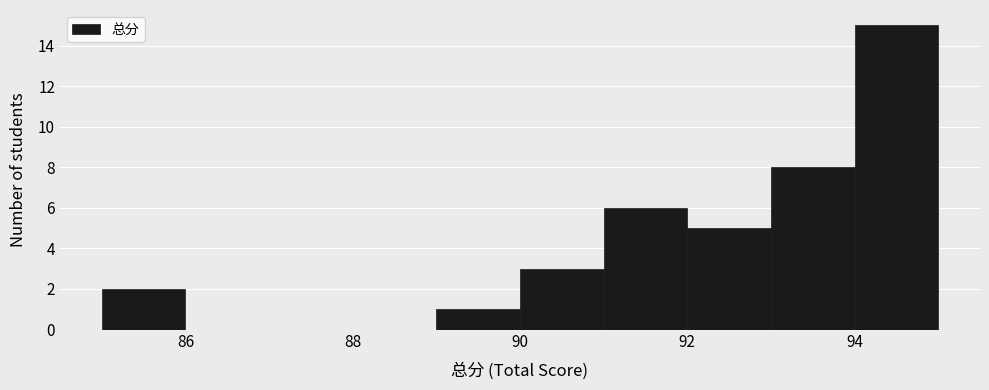

Reading left to right, list every bar in this chart as the range it spans on the x-axis followed by its height. The values are not printed on the chart, so give them approximately, as read against the axis.

85 to 86: 2
86 to 87: 0
87 to 88: 0
88 to 89: 0
89 to 90: 1
90 to 91: 3
91 to 92: 6
92 to 93: 5
93 to 94: 8
94 to 95: 15